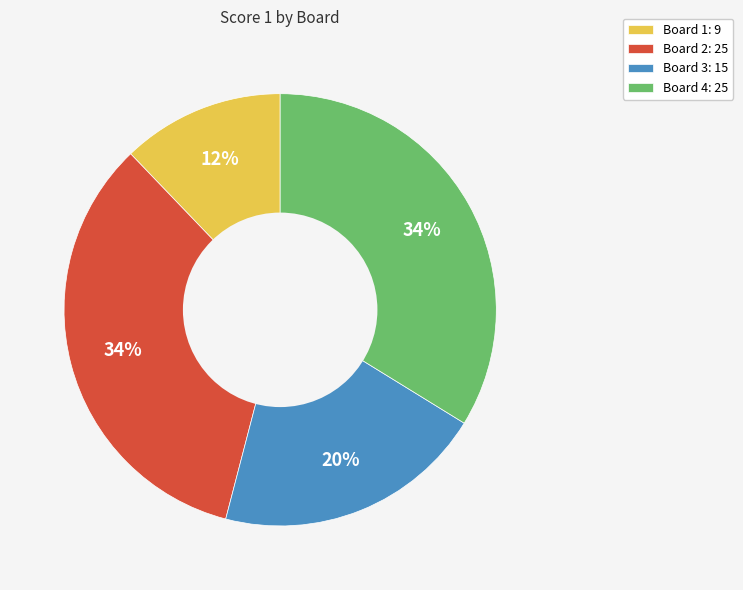

Is it true that Board 3 is 7% of the pie?

False